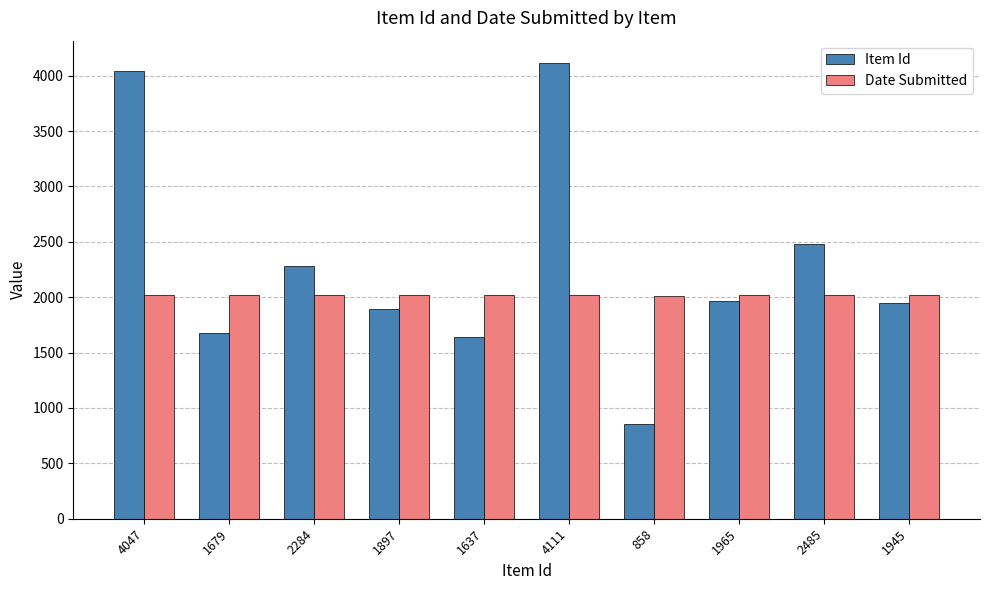

Which series has the largest total across all categories?

Item Id